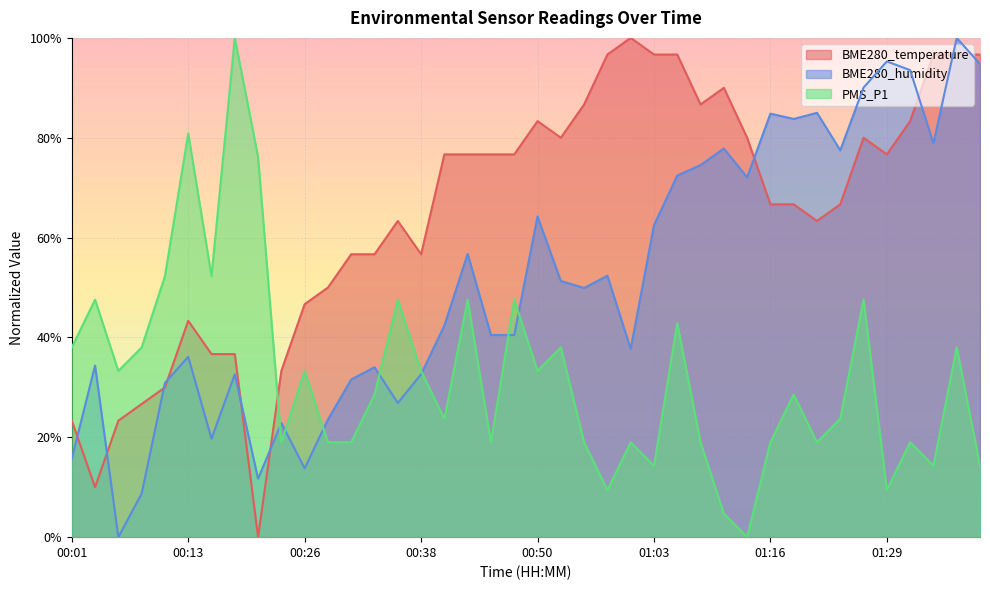

What is the difference between the maximum and minimum values in the PMS_P1 series?

100.0